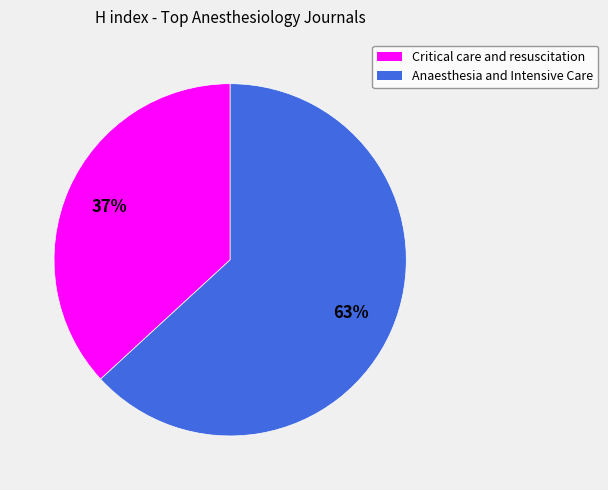

What is the largest slice in the pie chart?

Anaesthesia and Intensive Care